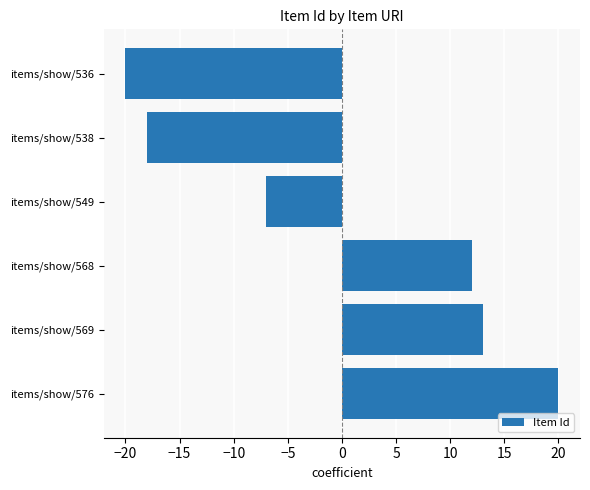

How many negative values are there?

3